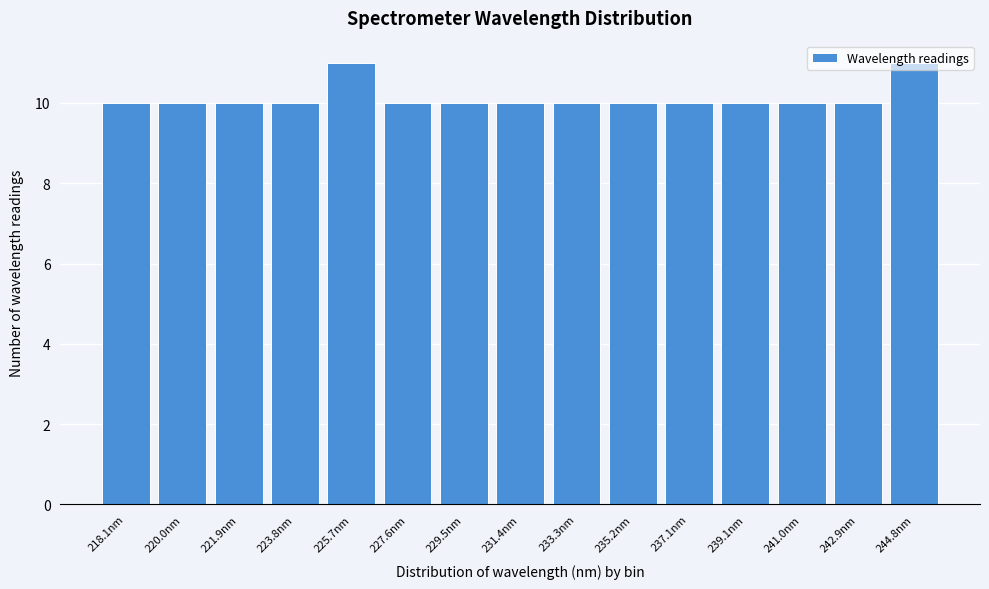

Is it true that the value at 237.1nm is 10?

True